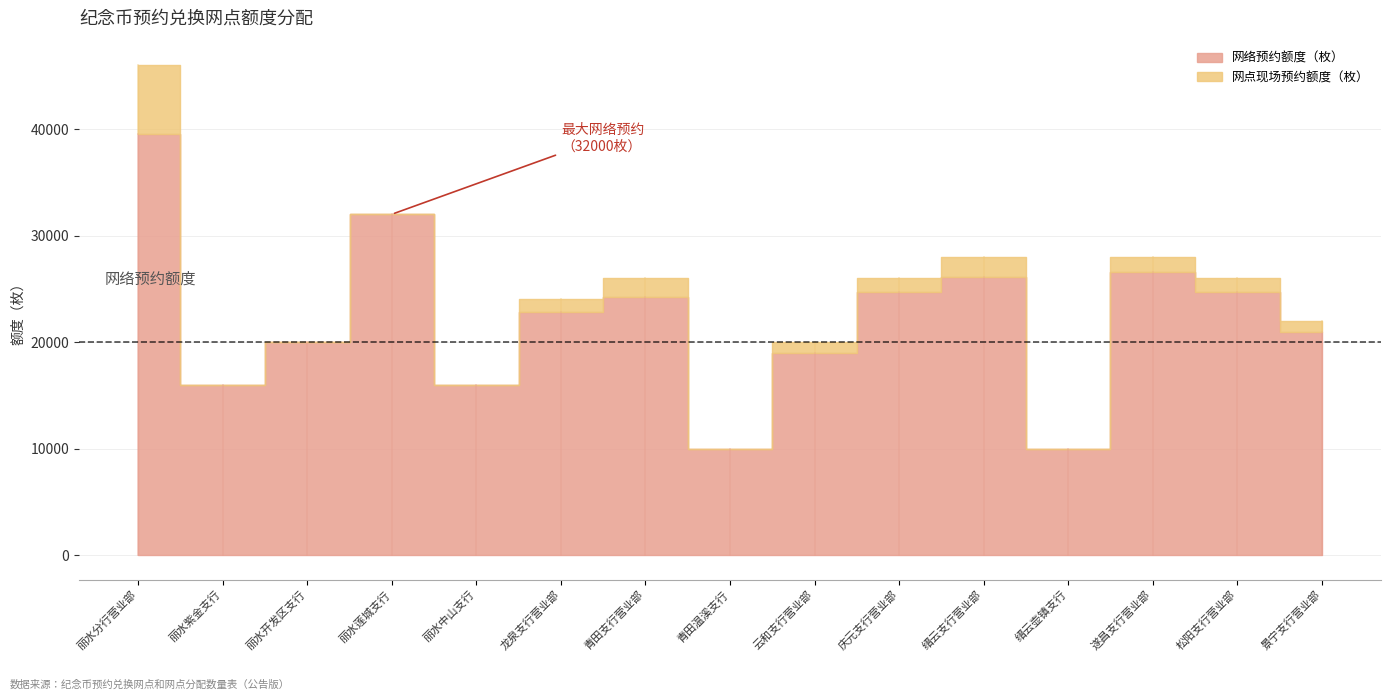

Between 丽水莲城支行 and 丽水紫金支行, which is larger?

丽水莲城支行